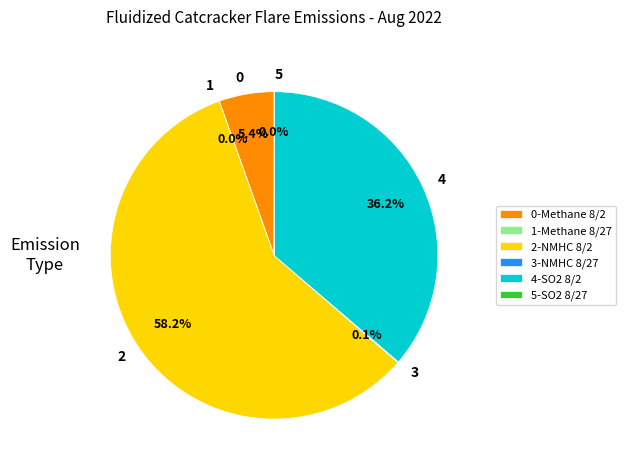

What is the largest slice in the pie chart?

2-NMHC 8/2